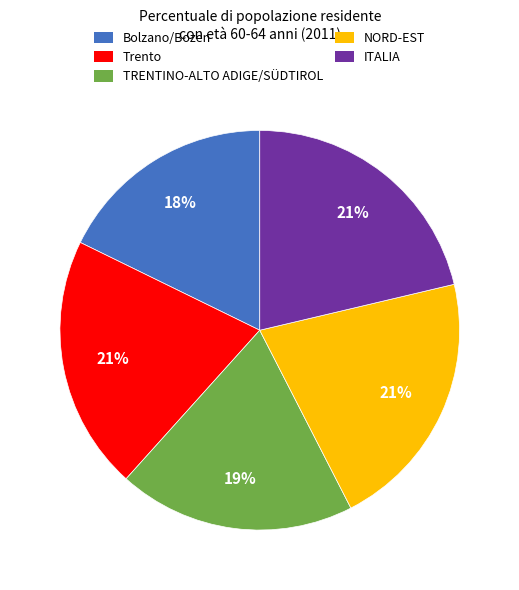

To the nearest percent, what is the combined percentage of NORD-EST and Trento?

42%